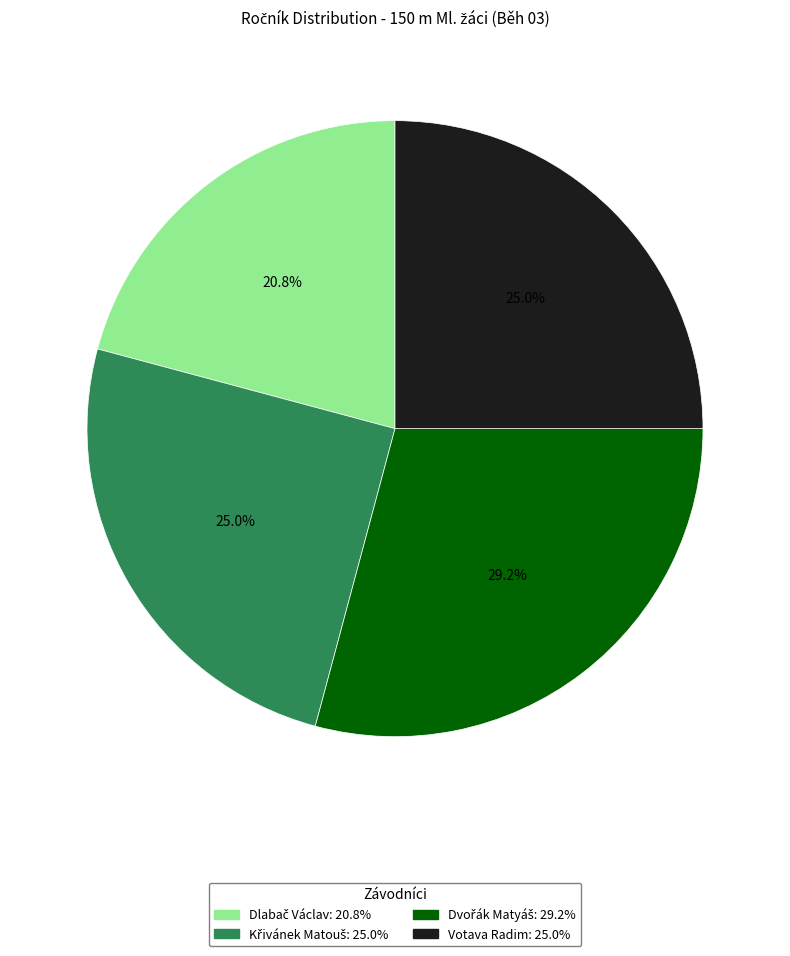

Does any single category account for the majority?

No